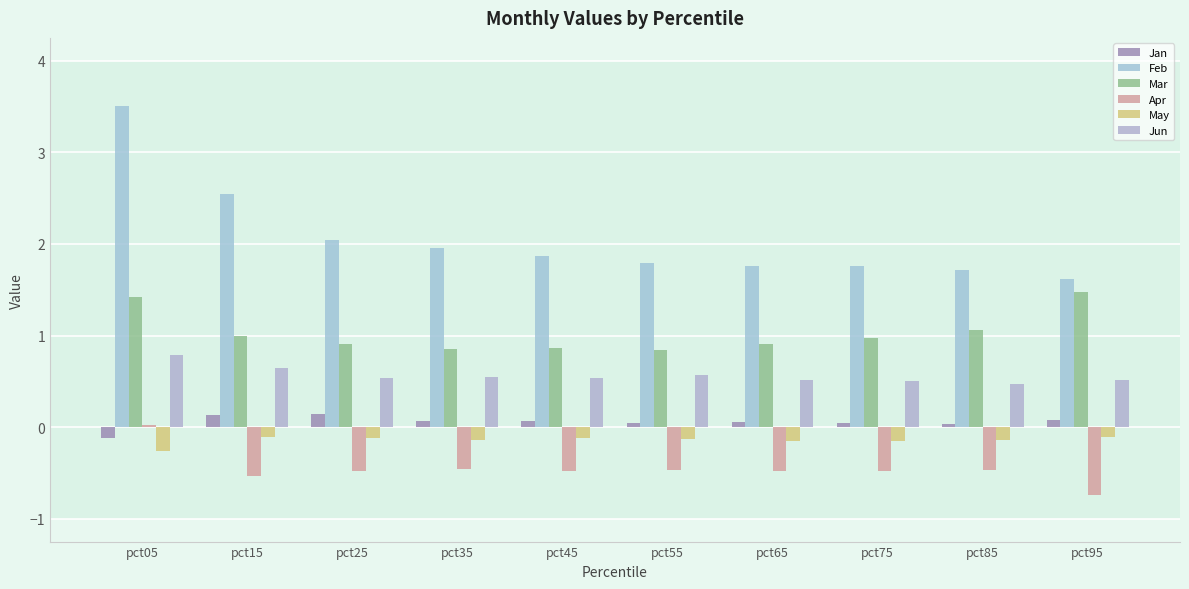

Reading left to right, list all the values displayed in this chart.

Jan: -0.1	0.1	0.1	0.1	0.1	0.0	0.1	0.0	0.0	0.1
Feb: 3.5	2.5	2.0	2.0	1.9	1.8	1.8	1.8	1.7	1.6
Mar: 1.4	1.0	0.9	0.9	0.9	0.8	0.9	1.0	1.1	1.5
Apr: 0.0	-0.5	-0.5	-0.5	-0.5	-0.5	-0.5	-0.5	-0.5	-0.7
May: -0.3	-0.1	-0.1	-0.1	-0.1	-0.1	-0.2	-0.2	-0.1	-0.1
Jun: 0.8	0.6	0.5	0.5	0.5	0.6	0.5	0.5	0.5	0.5